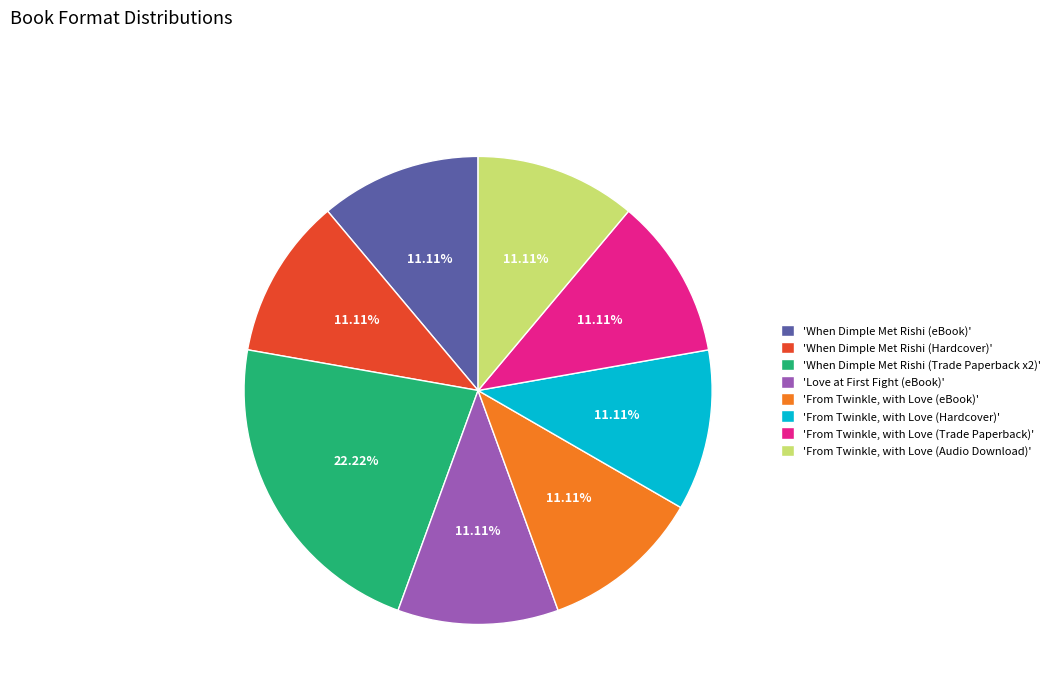

Is there a majority slice in this chart?

No